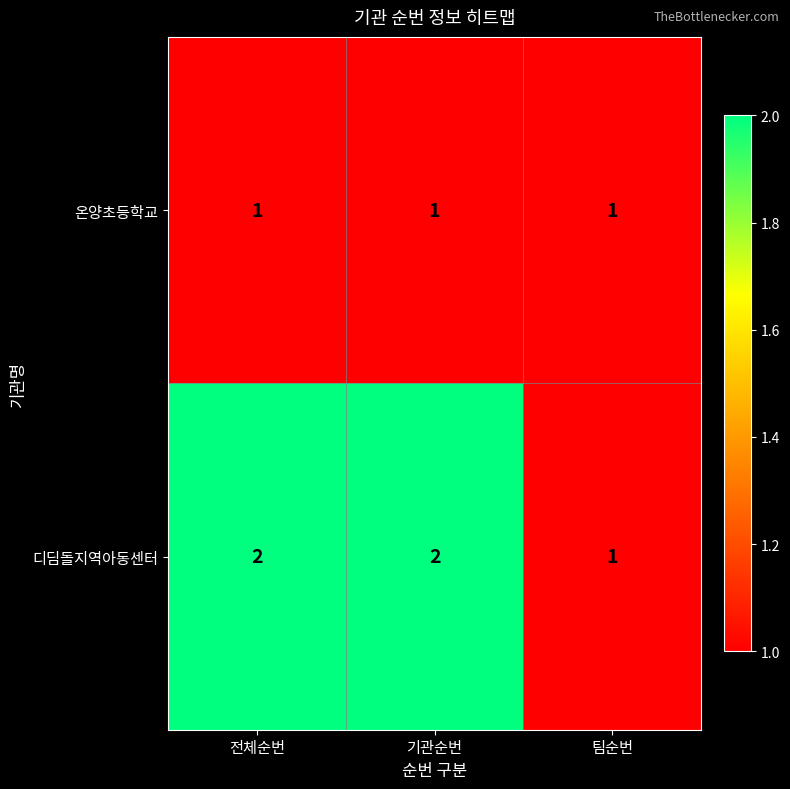

Reading left to right, transcribe all the data shown in this chart.

온양초등학교: 1	1	1
디딤돌지역아동센터: 2	2	1